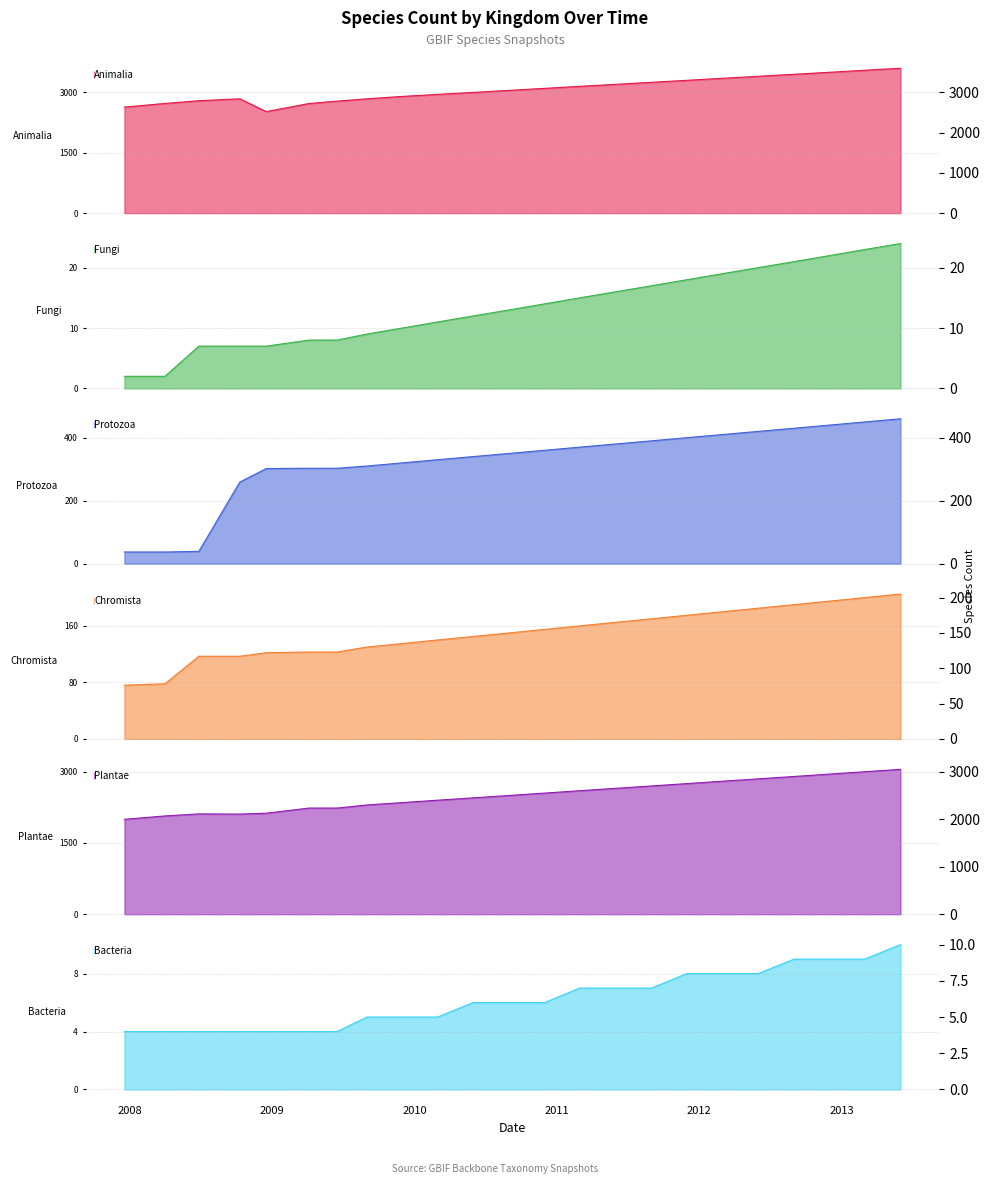

Rank the series by their maximum value, from highest to lowest.

1, 6, 4, 5, 3, 7